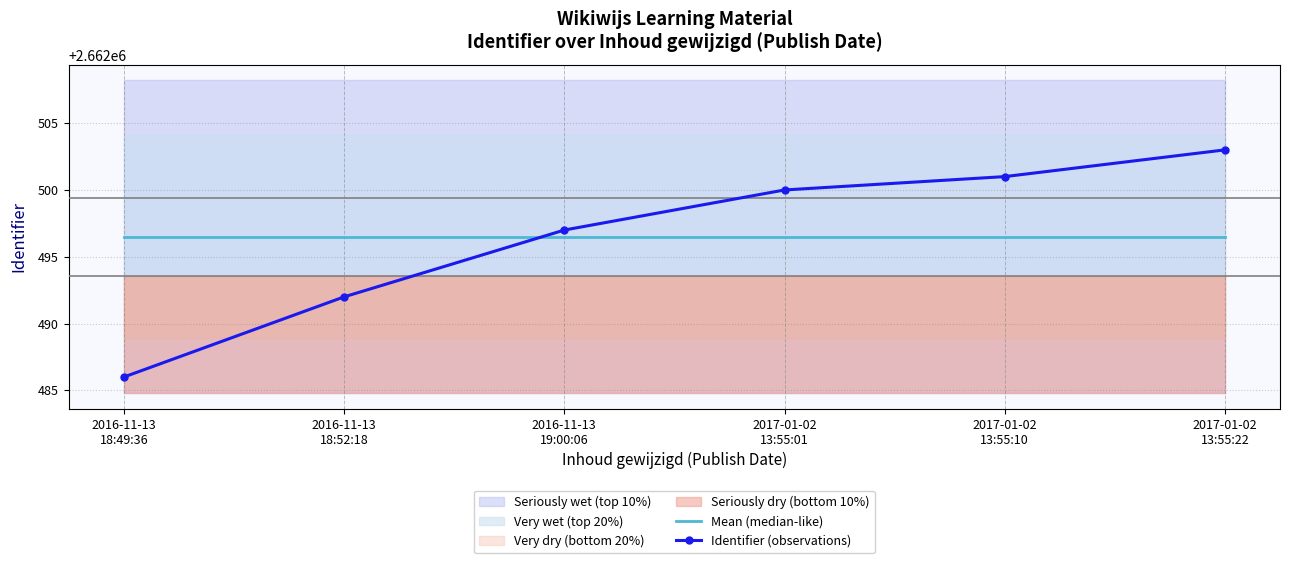

Is it true that Mean (median-like) equals 777337.9 at 2017-01-02
13:55:01?

False